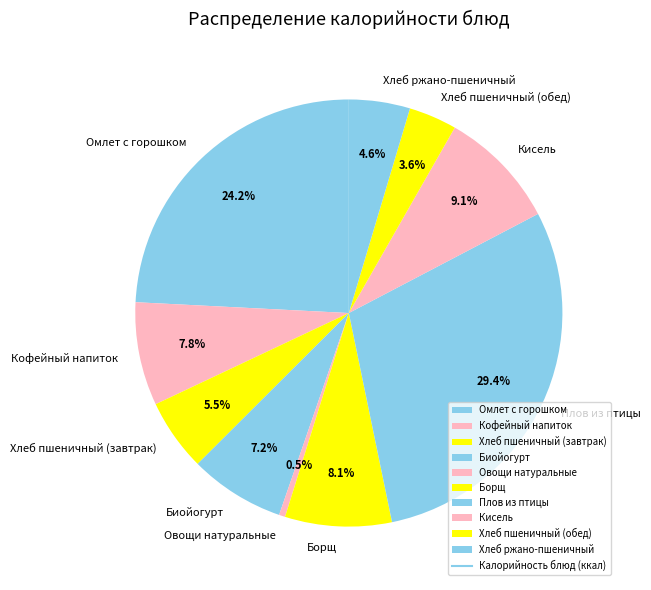

Which slice is the largest?

Плов из птицы